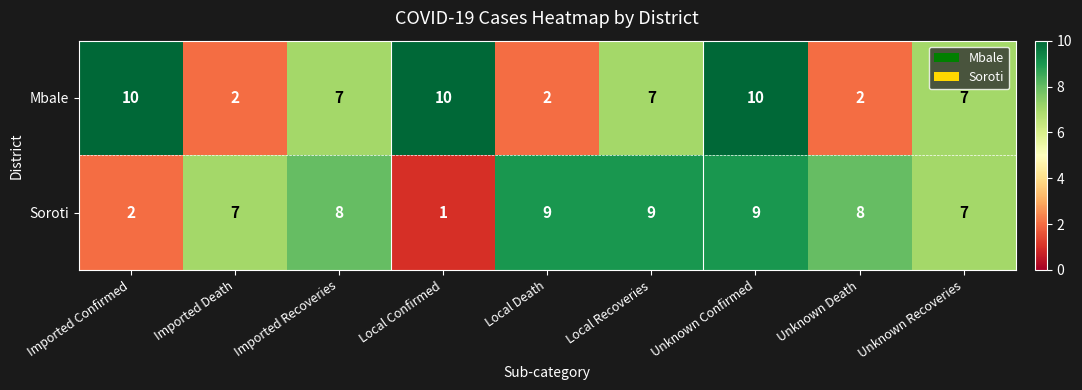

What is the difference between the second highest and second lowest values in the Soroti series?

7